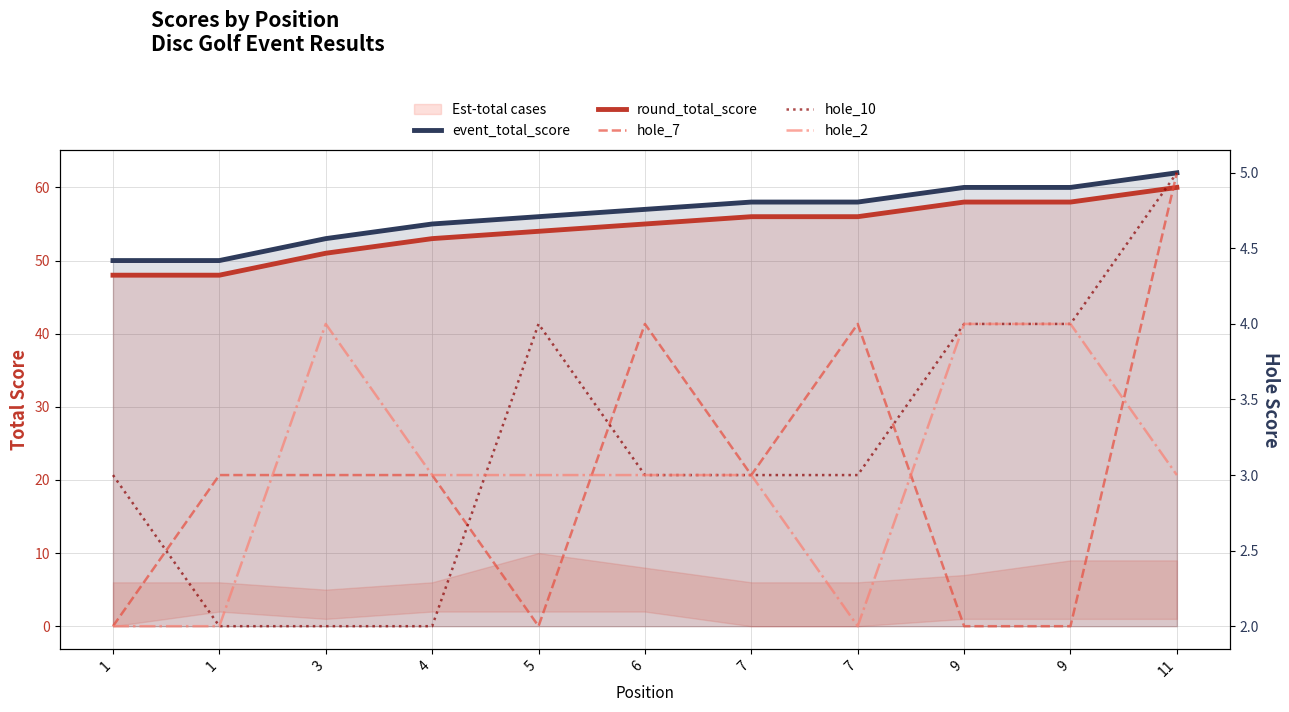

What is the sum of all hole_10 values?

35